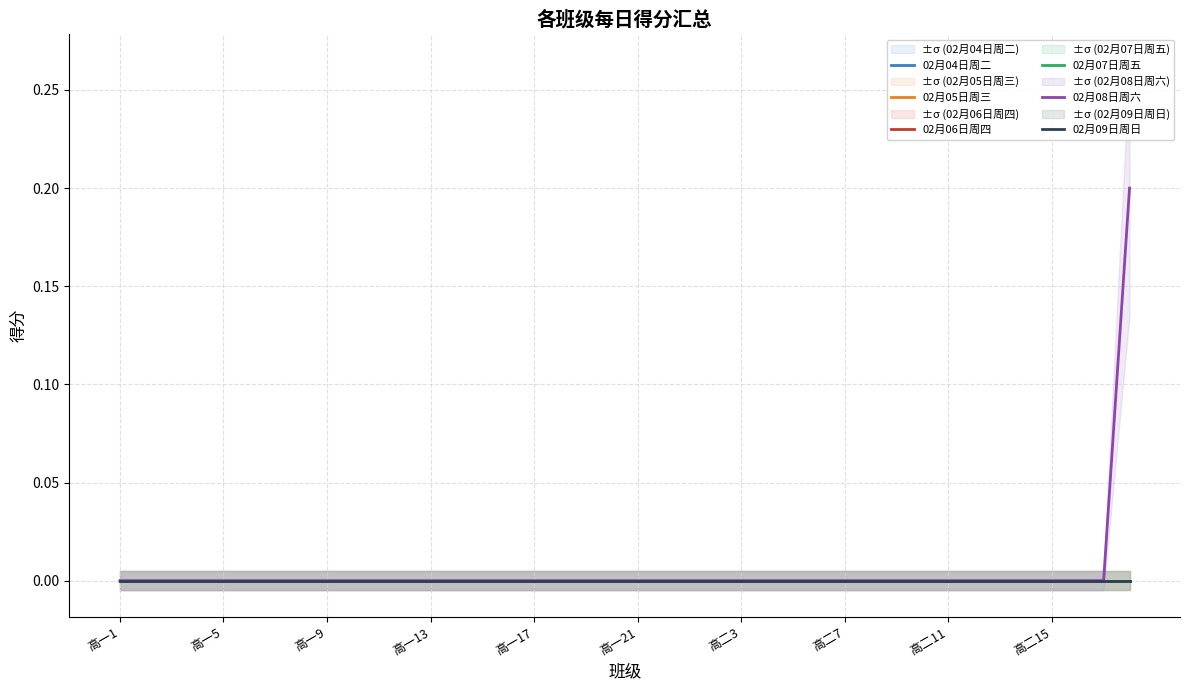

At which category is the sum across all series the highest?

39